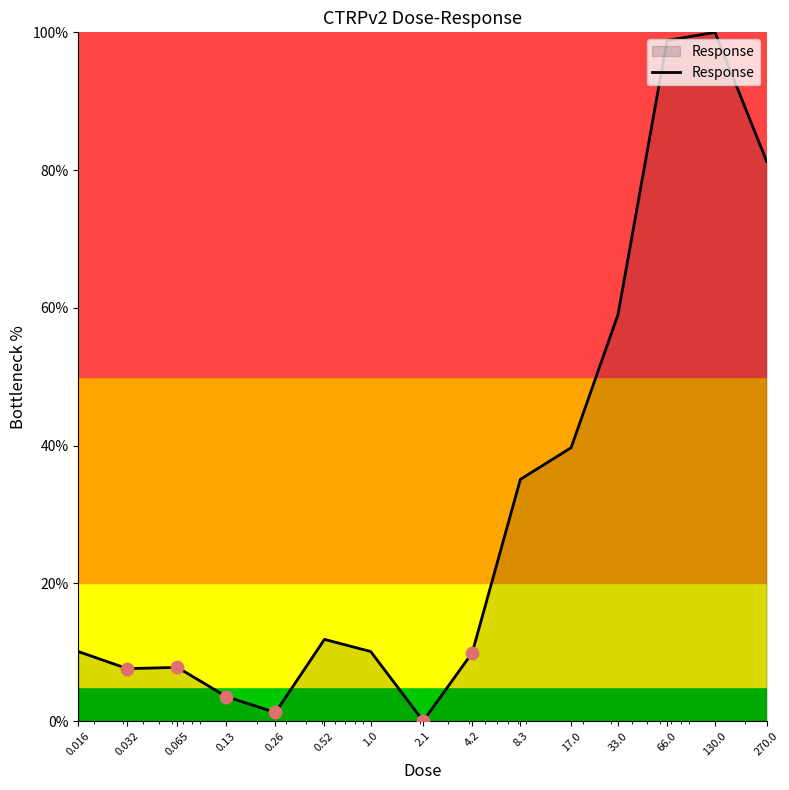

What is the maximum value shown in the chart?

100.0